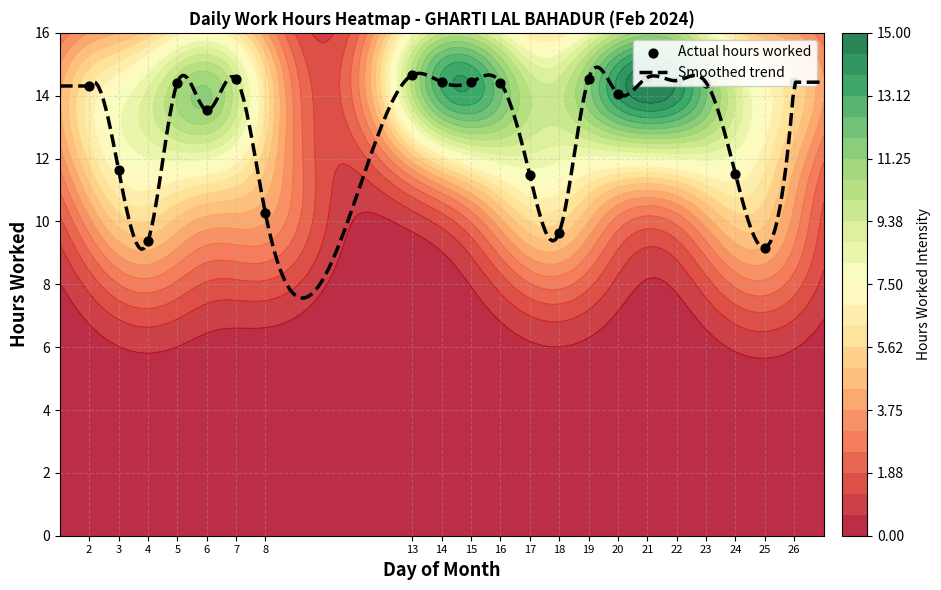

List the labels in order of value, smallest first.

25, 4, 18, 8, 17, 24, 3, 6, 20, 2, 5, 16, 23, 14, 15, 26, 22, 7, 19, 21, 13